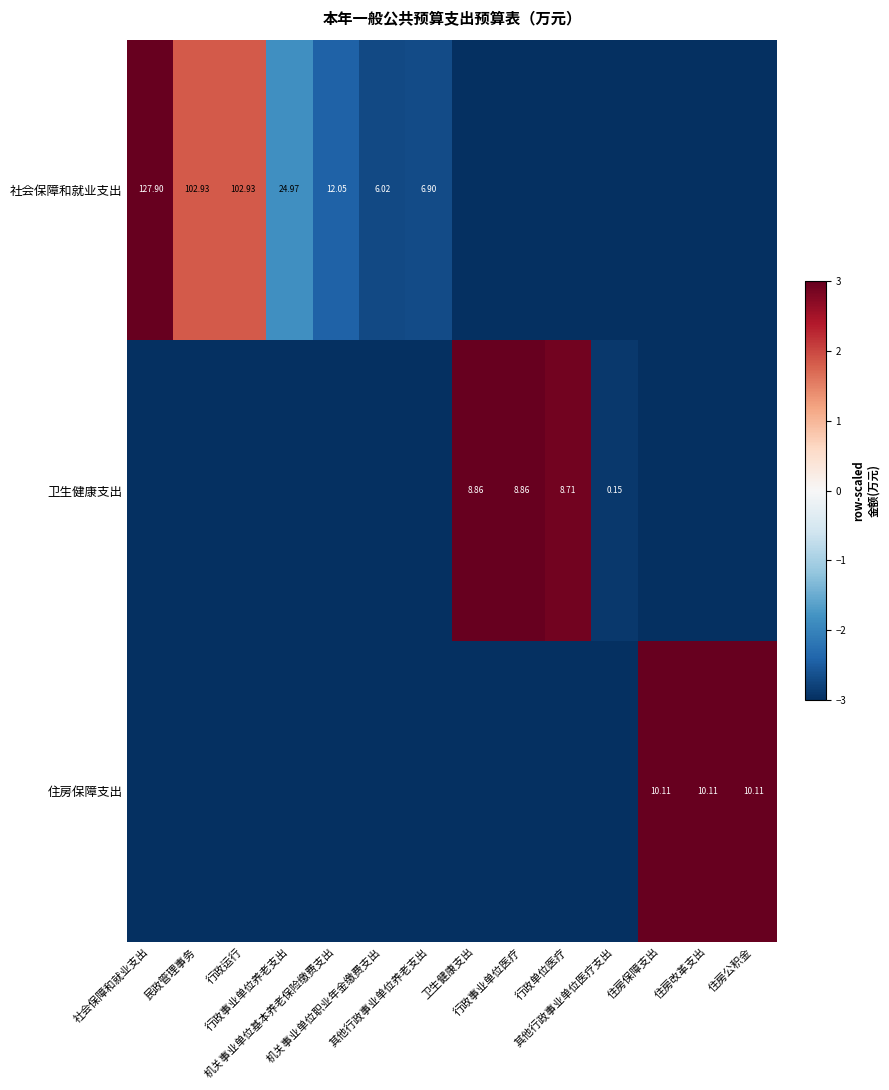

Which has a higher value, 其他行政事业单位医疗支出 or 卫生健康支出?

其他行政事业单位医疗支出